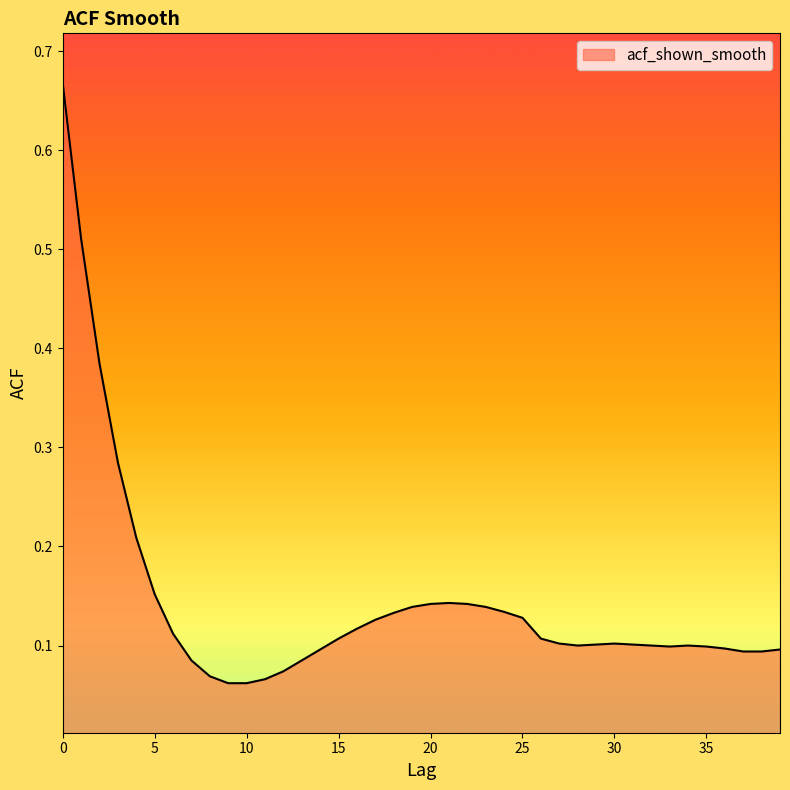

Reading left to right, what are all the values shown in this chart?

0.7	0.5	0.4	0.3	0.2	0.2	0.1	0.1	0.1	0.1	0.1	0.1	0.1	0.1	0.1	0.1	0.1	0.1	0.1	0.1	0.1	0.1	0.1	0.1	0.1	0.1	0.1	0.1	0.1	0.1	0.1	0.1	0.1	0.1	0.1	0.1	0.1	0.1	0.1	0.1